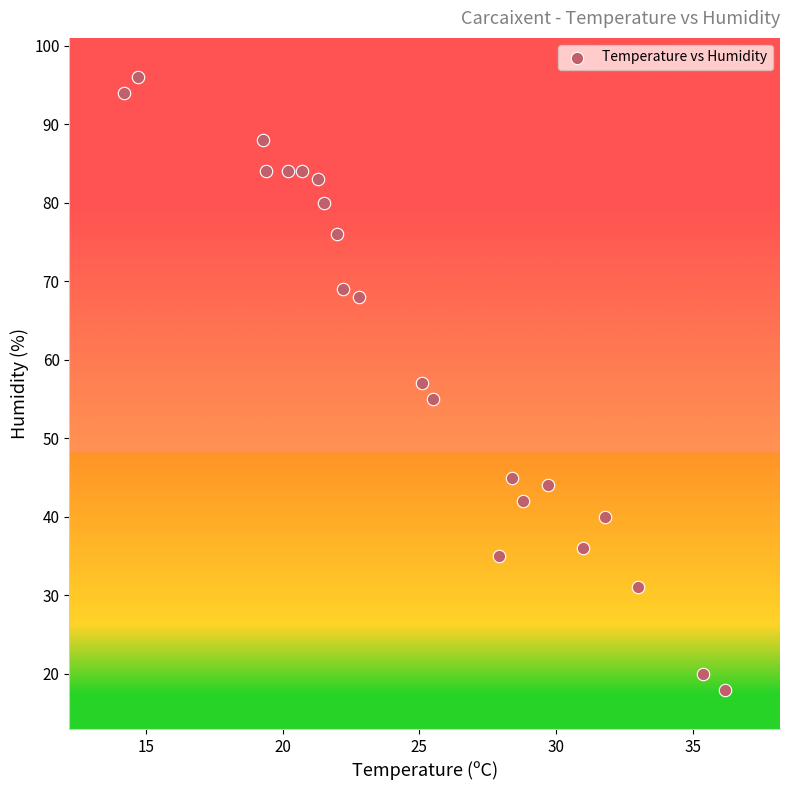

What is the range of Y values (max minus min)?

78